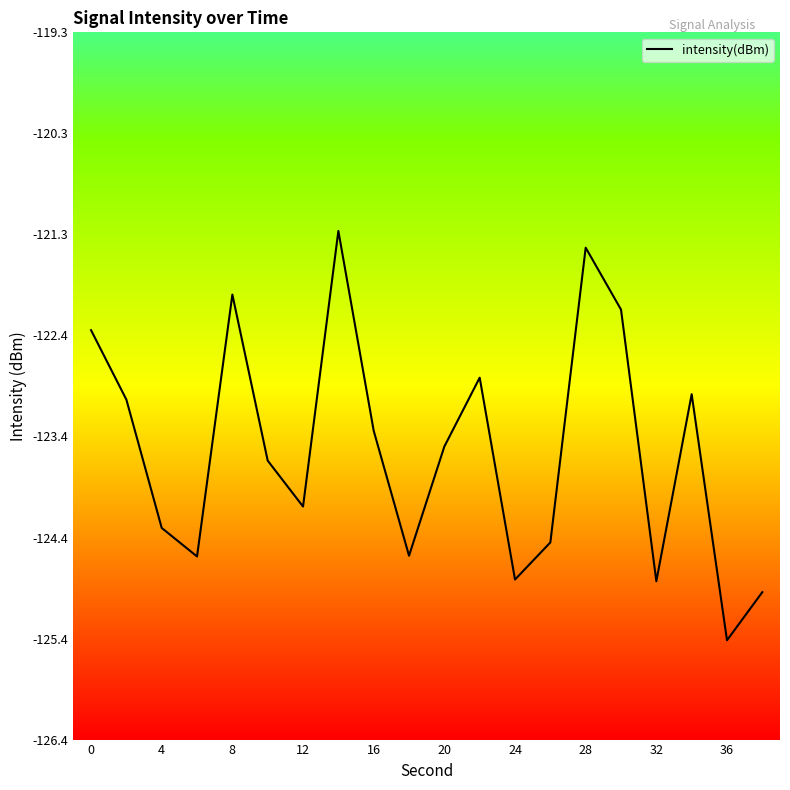

What is the difference between the maximum and minimum values?

4.1